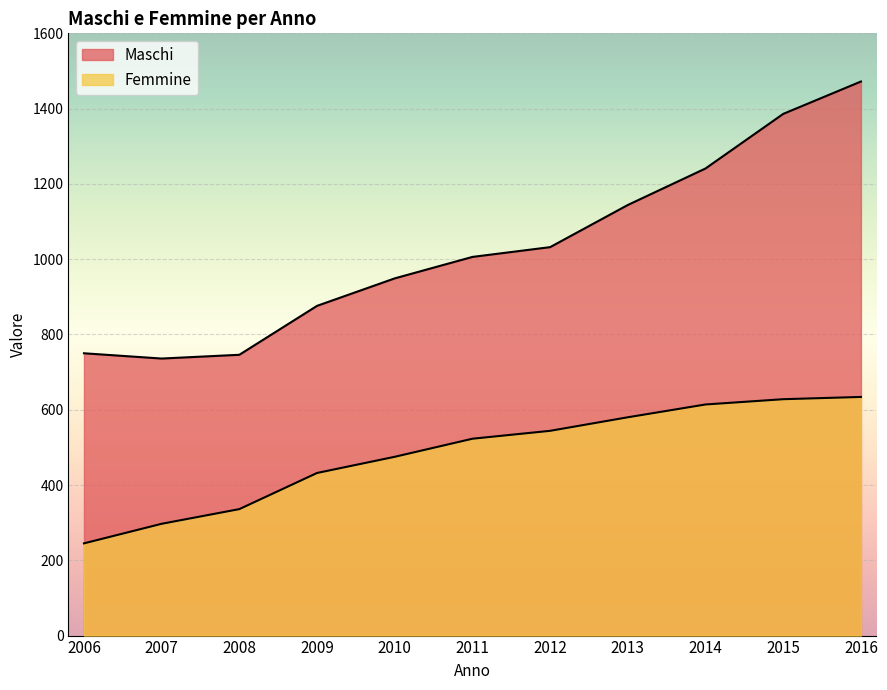

Is the value of Maschi at 2008 greater than the value of Femmine at 2010?

Yes